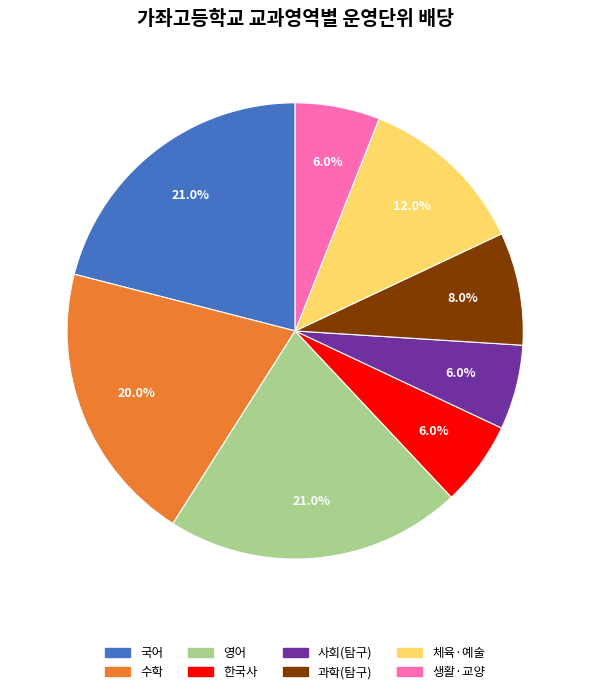

How many slices are in this pie chart?

8